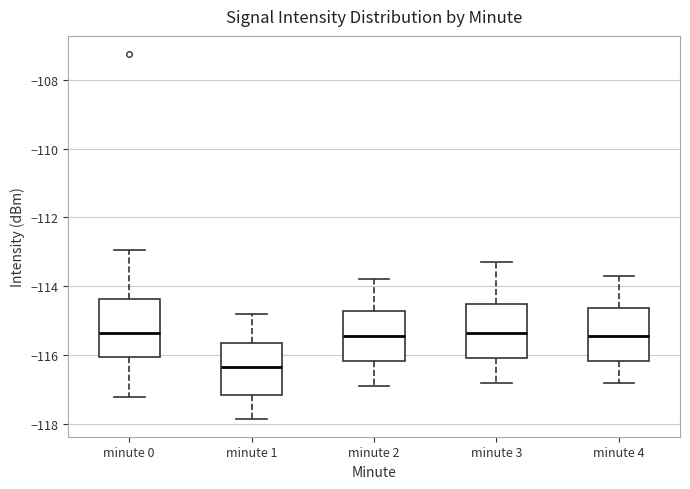

Reading left to right, transcribe this box plot: for each box, give where its median line is, the range the box spans, and where its two whiskers end, as read against the y-axis. The values are not printed on the chart, so give them approximately, as read against the axis.

minute 0: median -115.4, box -116.0 to -114.4, whiskers -117.2 to -113.0
minute 1: median -116.4, box -117.2 to -115.6, whiskers -117.8 to -114.8
minute 2: median -115.4, box -116.2 to -114.8, whiskers -116.8 to -113.8
minute 3: median -115.4, box -116.0 to -114.6, whiskers -116.8 to -113.2
minute 4: median -115.4, box -116.2 to -114.6, whiskers -116.8 to -113.6